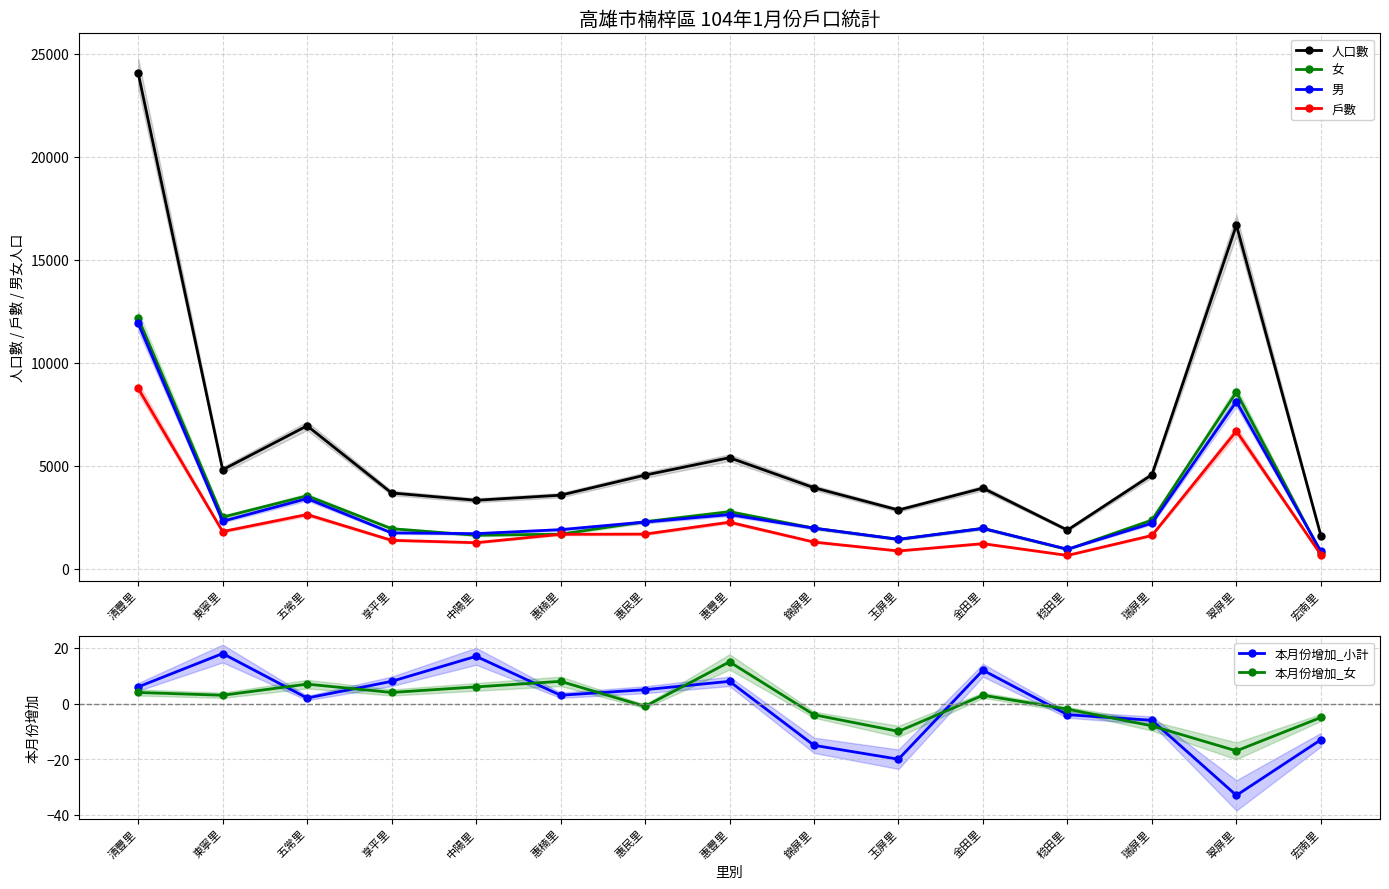

At which category is the sum across all series the highest?

清豐里